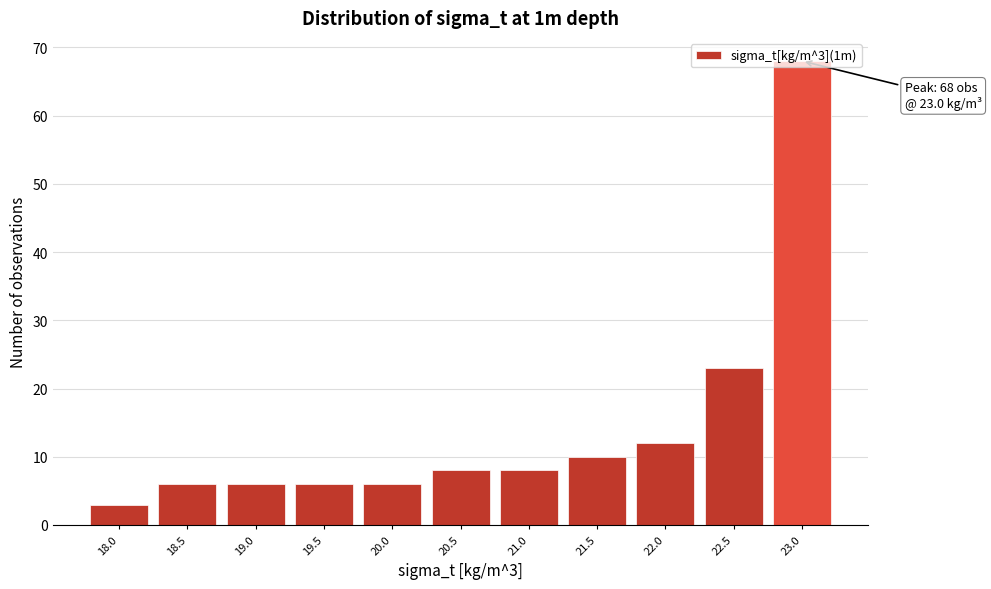

Read the value at 22.0.

12